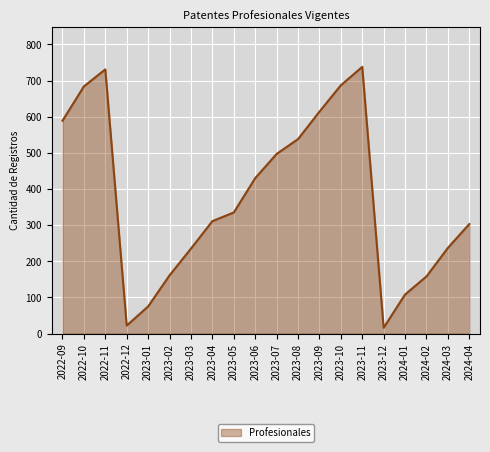

What position from the right is 2022-10?

19